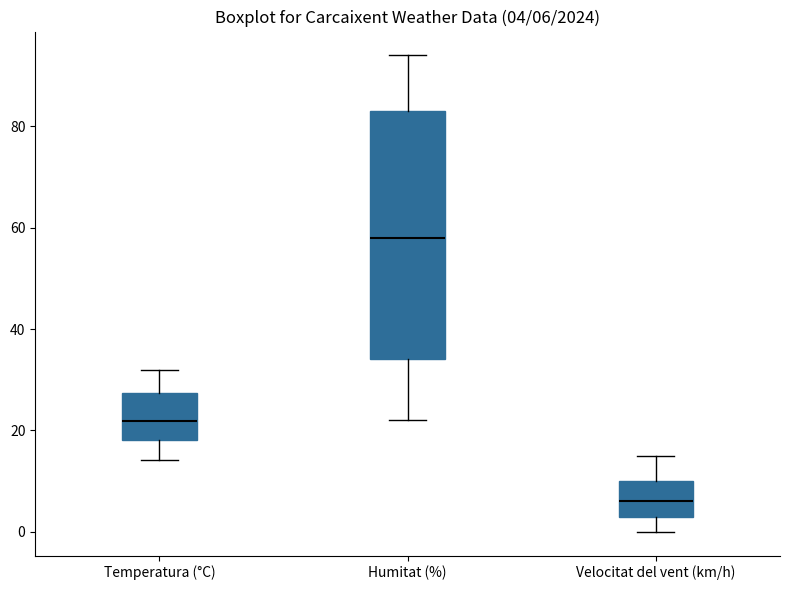

Which box's median line is the lowest?

Velocitat del vent (km/h)